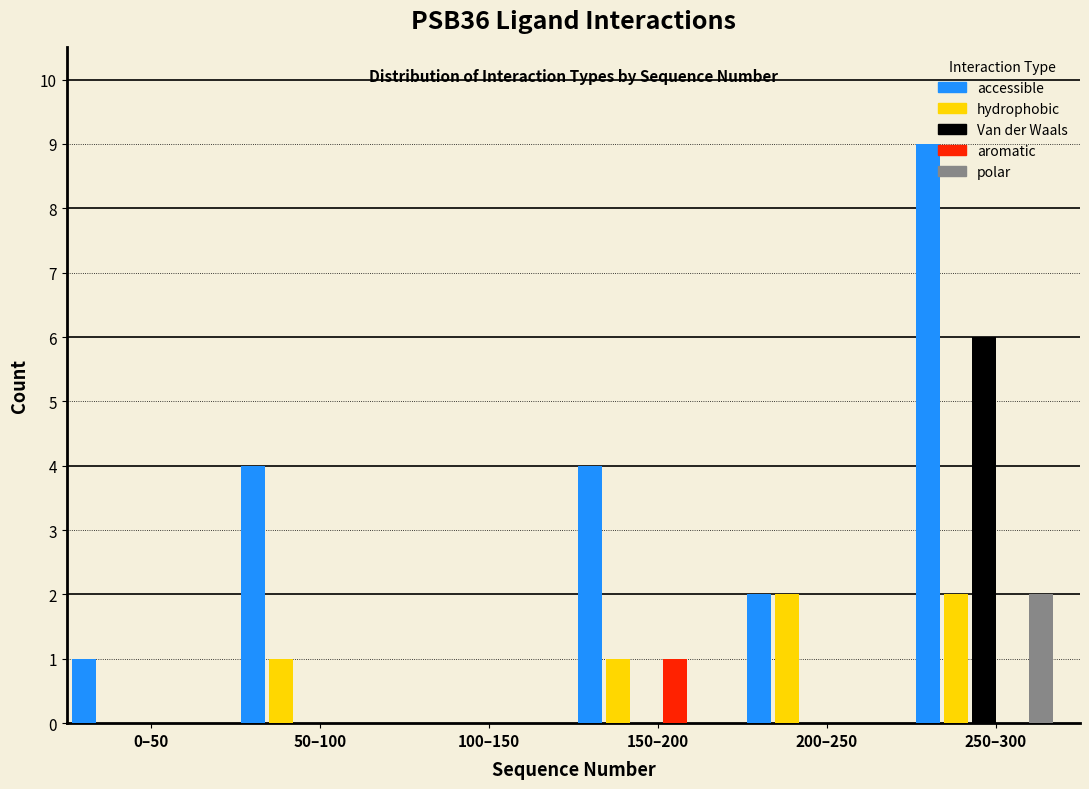

Which series has the largest total across all categories?

accessible